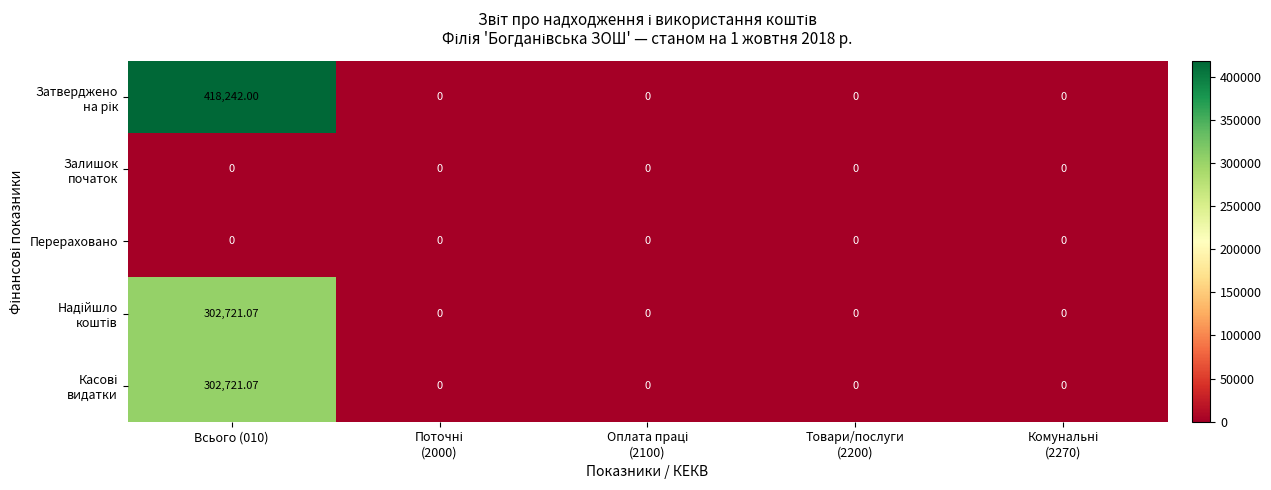

Which category has the lowest value across all series?

Поточні
(2000)